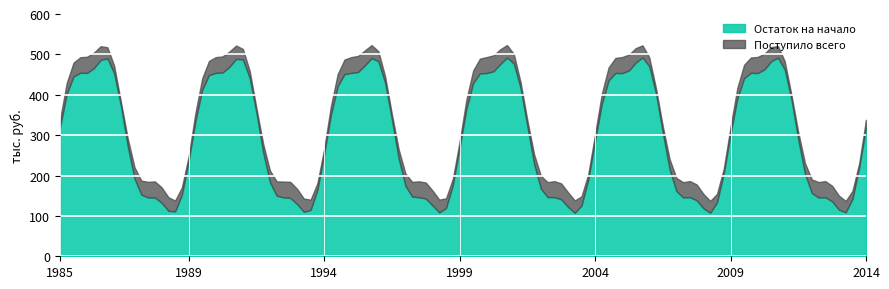

What are all the series names shown in the legend?

Остаток на начало, Поступило всего